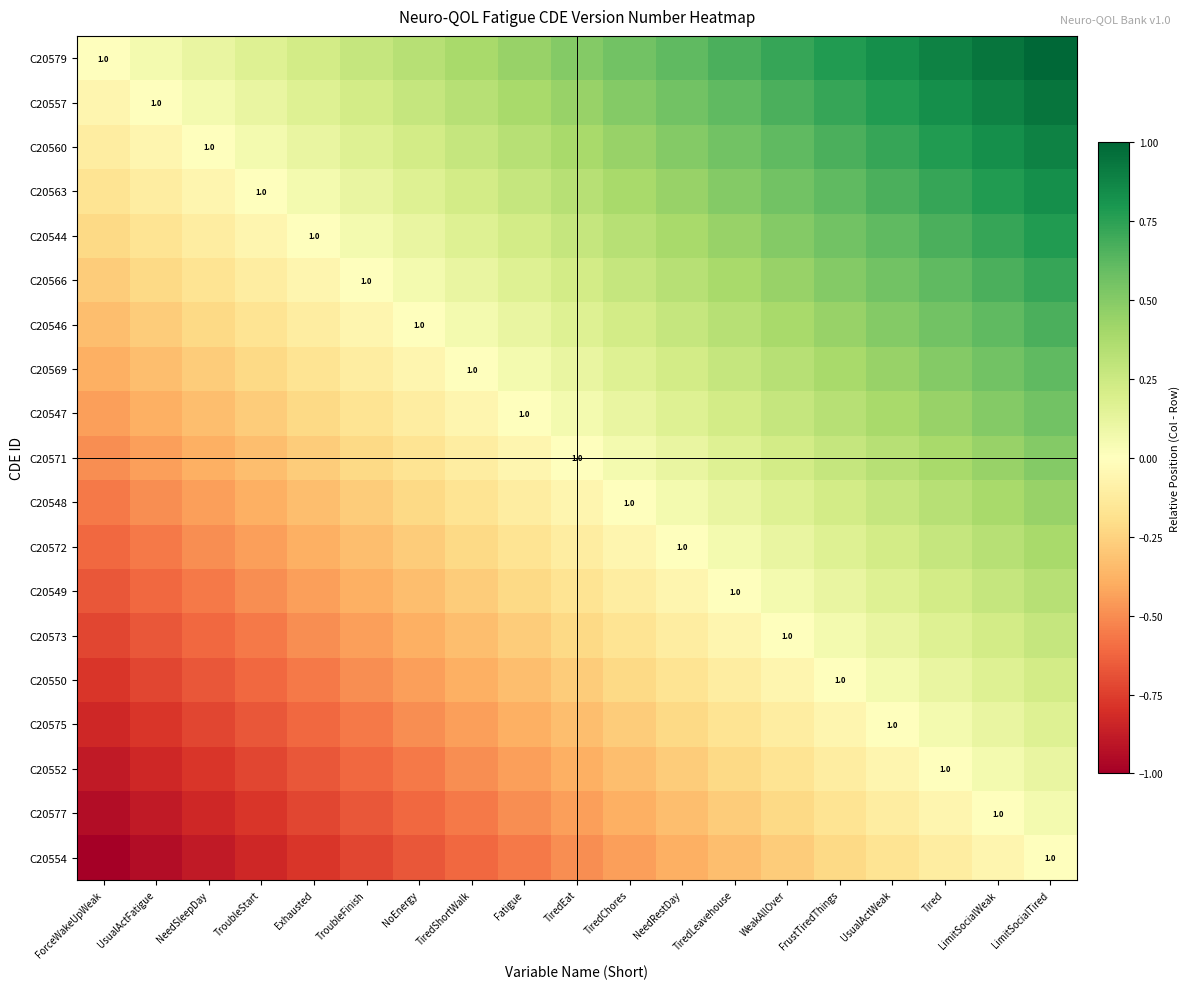

Between LimitSocialWeak and Tired, which is larger?

LimitSocialWeak